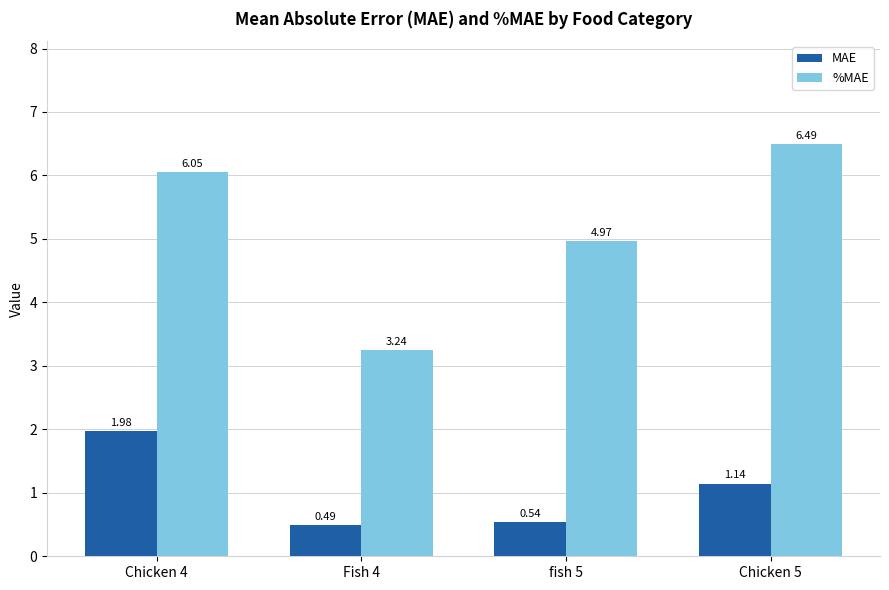

What is the spread (max minus min) of values at Chicken 4?

4.1